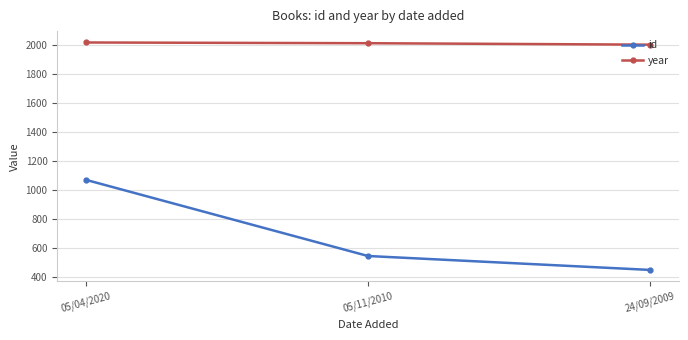

Which series changed the most between 05/04/2020 and 05/11/2010?

id